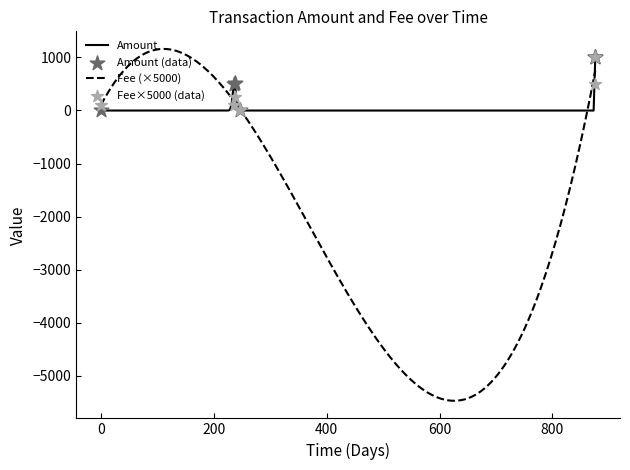

What is the minimum value for Fee (×5000)?

-5467.5